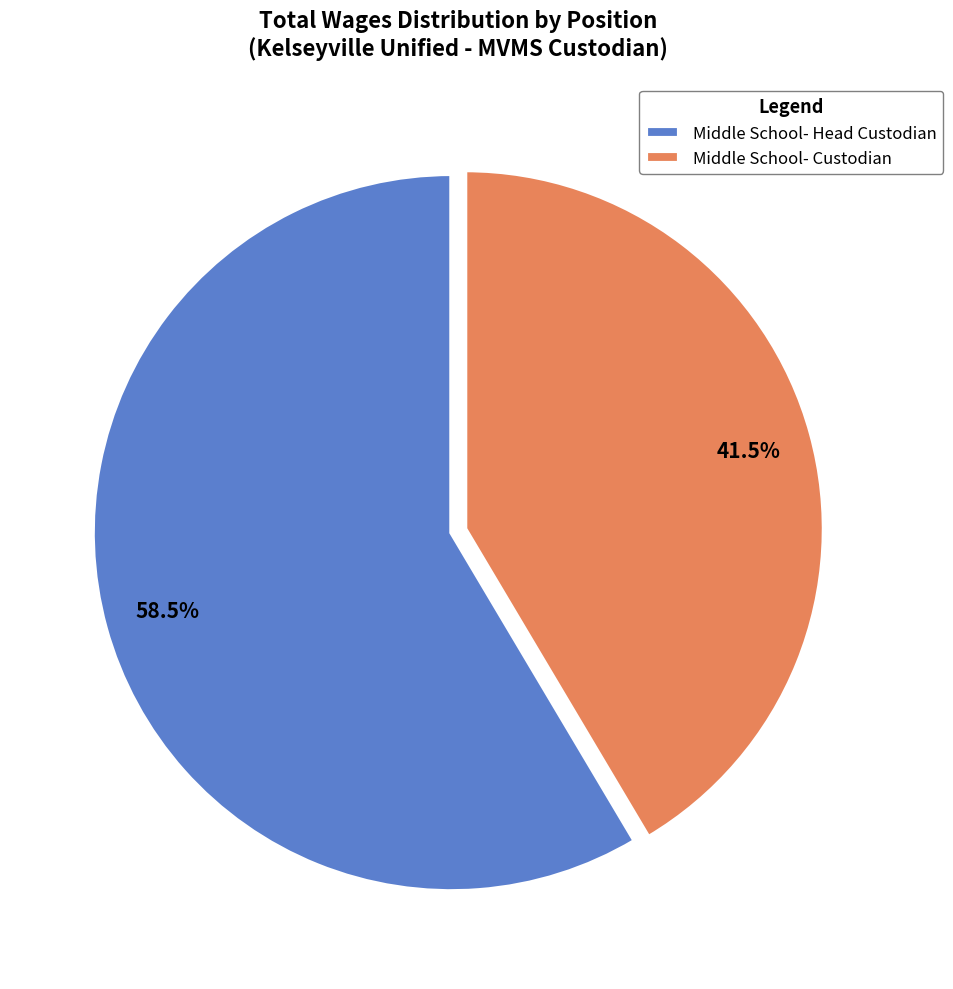

Rank the categories by value from lowest to highest.

Middle School- Custodian, Middle School- Head Custodian